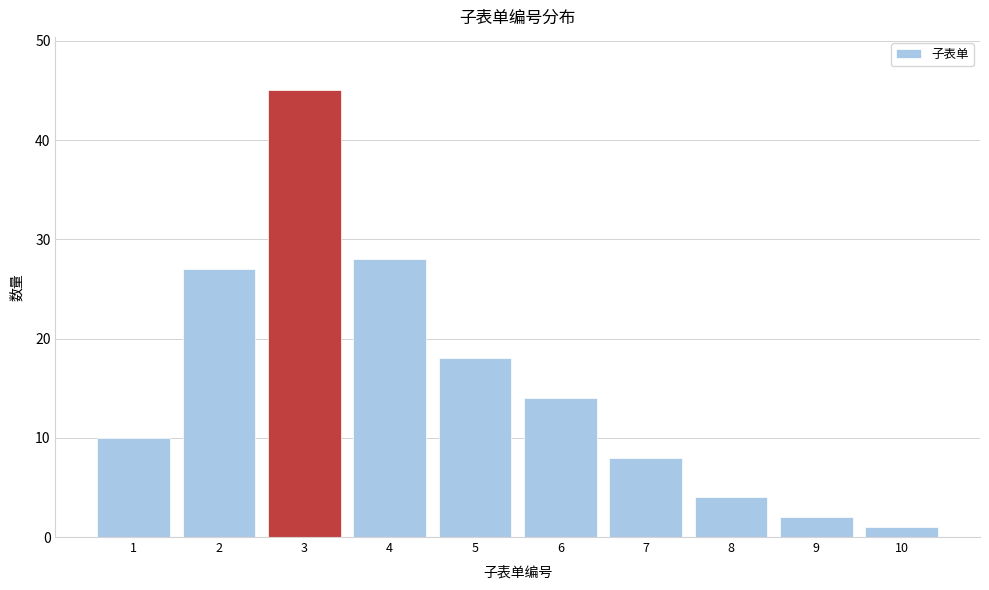

Reading right to left, transcribe all the data shown in this chart.

10=1	9=2	8=4	7=8	6=14	5=18	4=28	3=45	2=27	1=10